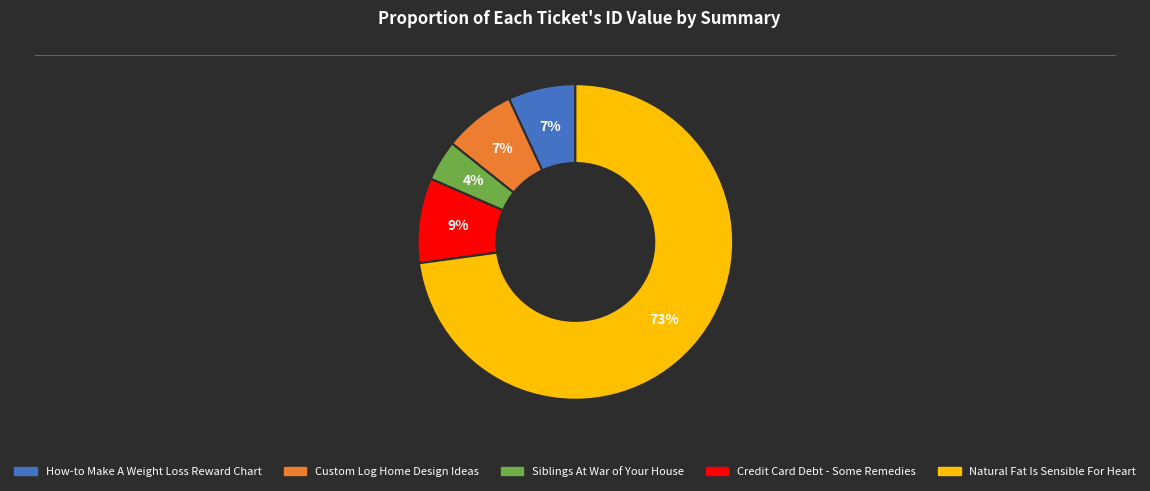

To the nearest percent, what percentage of the pie is How-to Make A Weight Loss Reward Chart?

7%